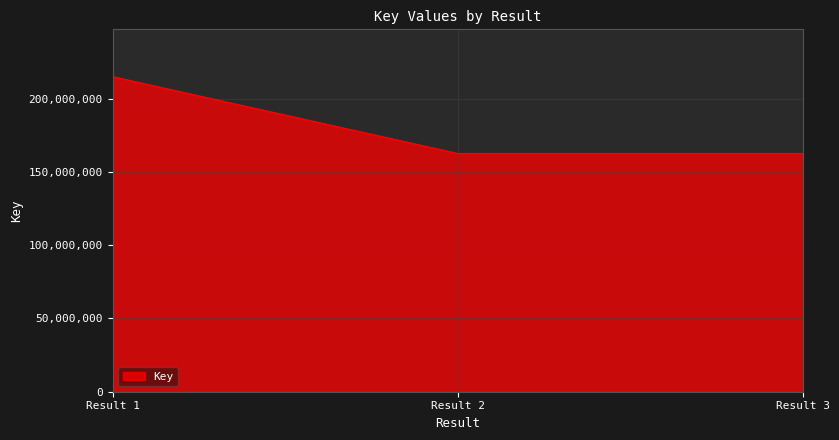

How many lines are shown in the chart?

1